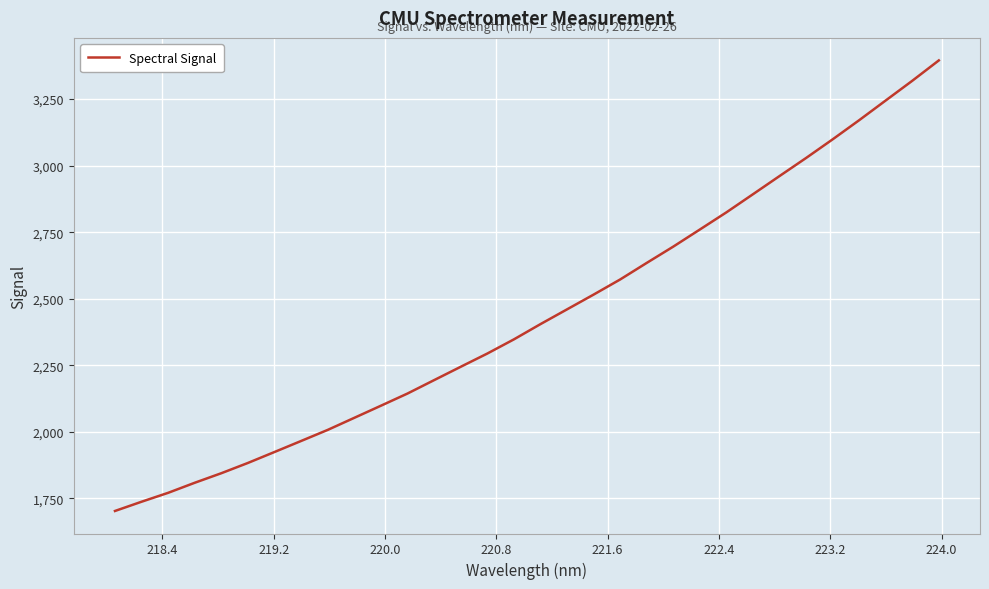

What is the greatest value displayed?

3395.4